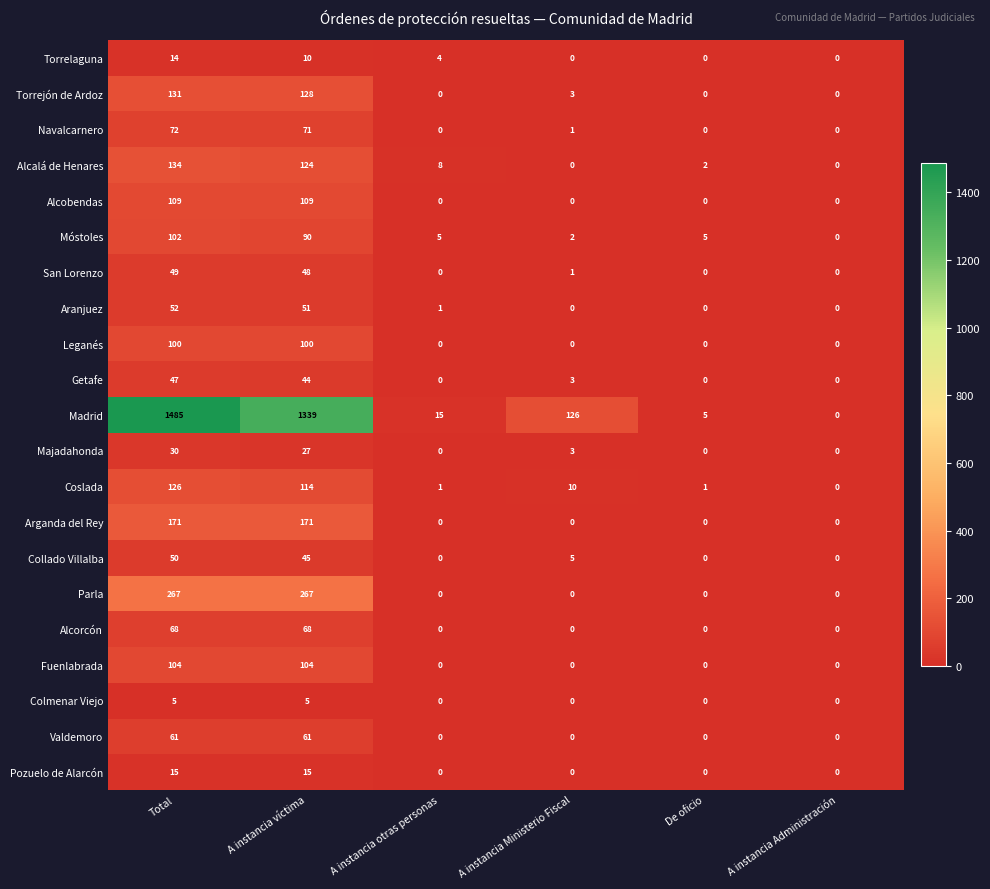

What is the sum of all Móstoles values?

204